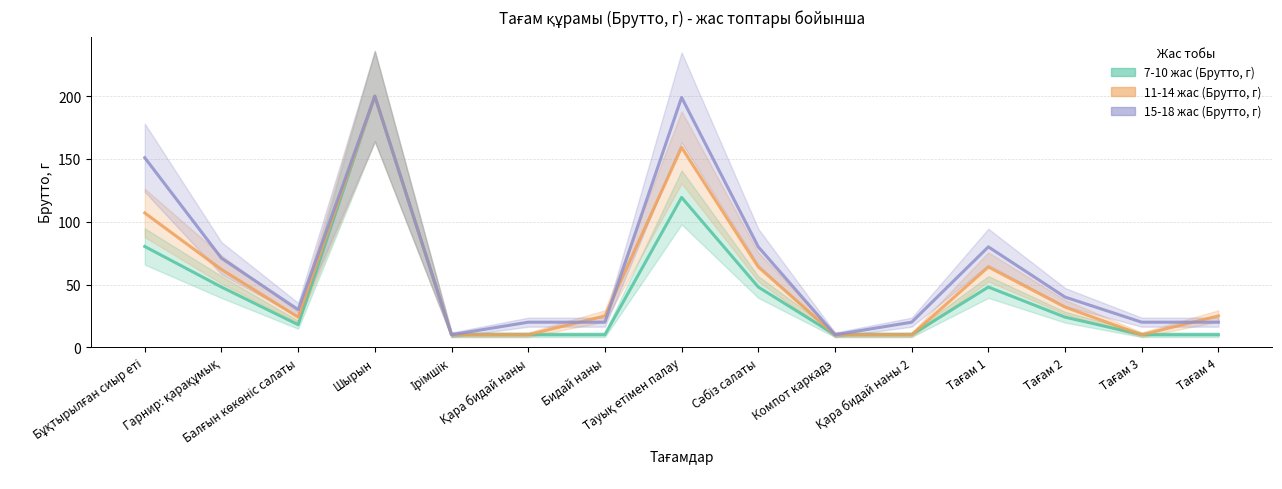

What are all the series names shown in the legend?

7-10 жас (Брутто, г), 11-14 жас (Брутто, г), 15-18 жас (Брутто, г)